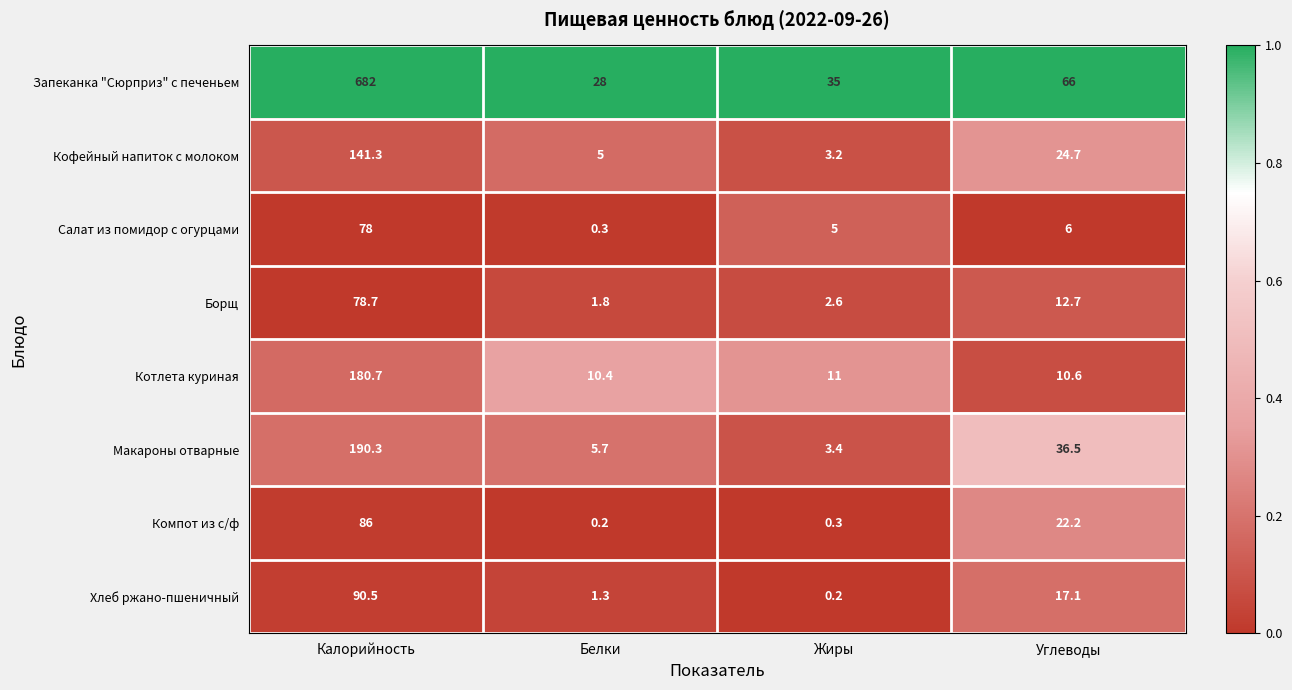

What is the approximate value of Компот из с/ф at Калорийность?

86.0